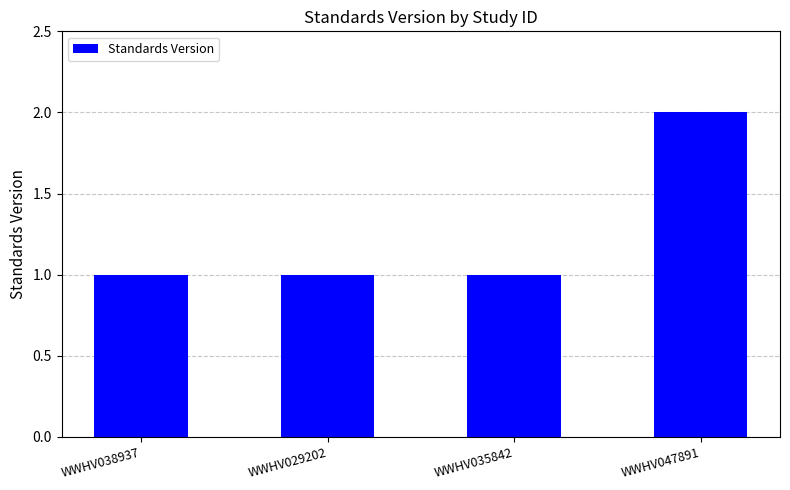

Reading left to right, what are all the values shown in this chart?

WWHV038937=1	WWHV029202=1	WWHV035842=1	WWHV047891=2